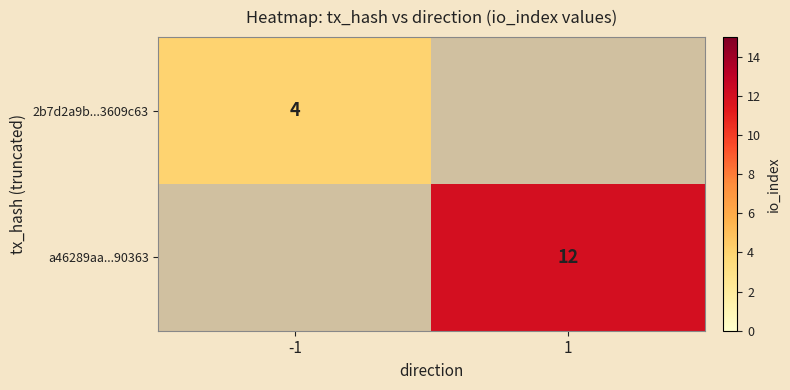

The 2b7d2a9b...3609c63 series shows 4 at -1. True or false?

True